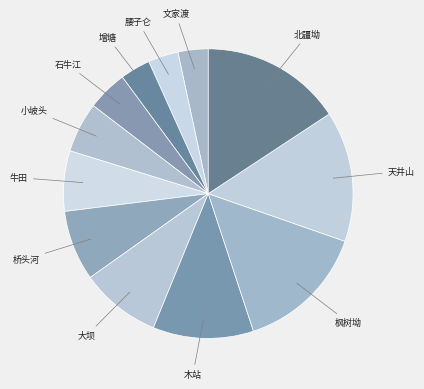

To the nearest percent, what is the difference between the largest and smallest slice percentages?

12%